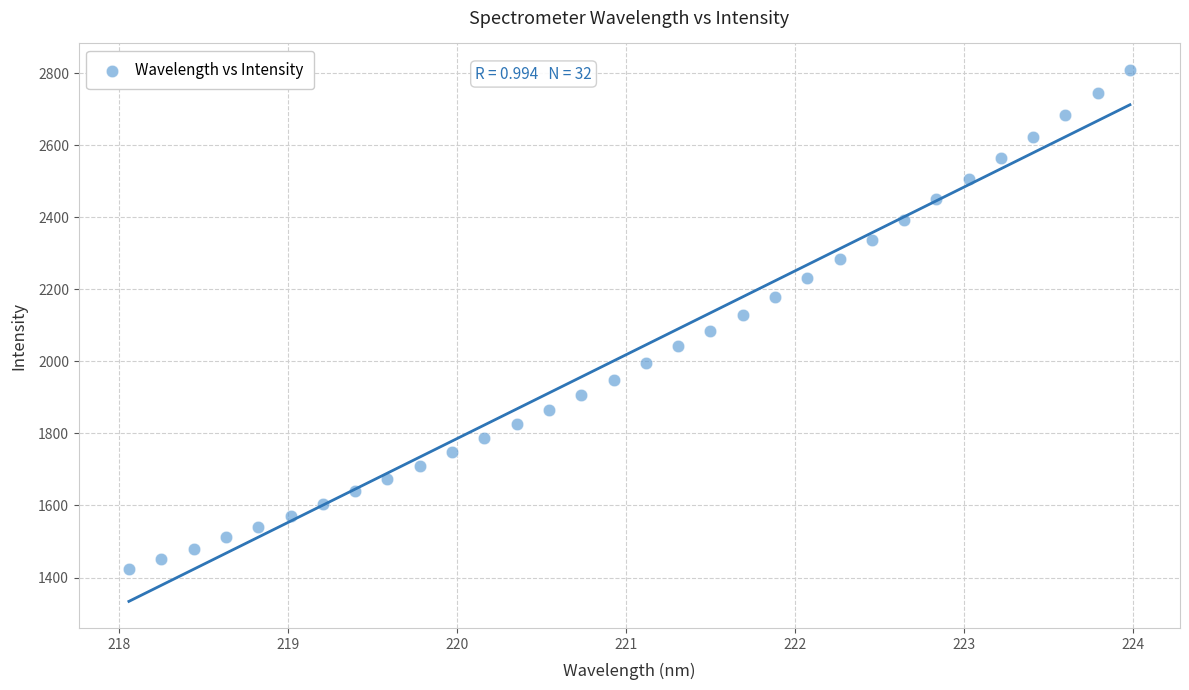

What is the range of Y values (max minus min)?

1384.6